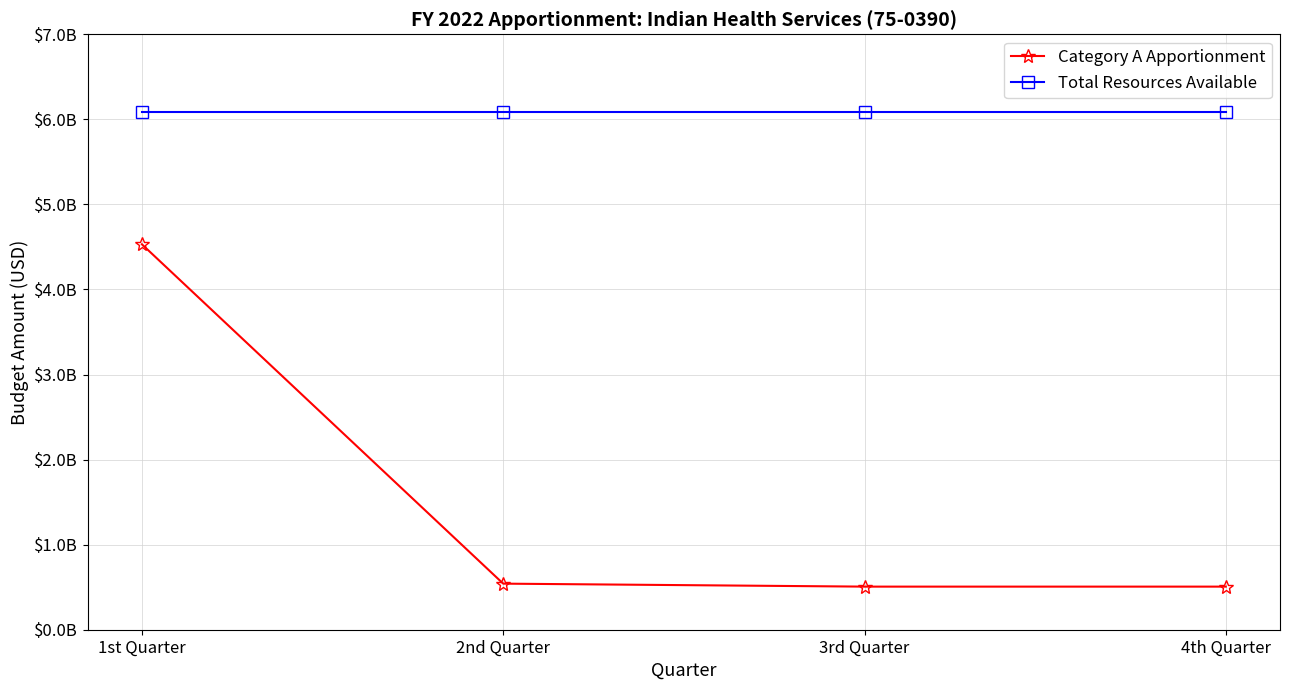

Does the chart have visible grid lines?

Yes